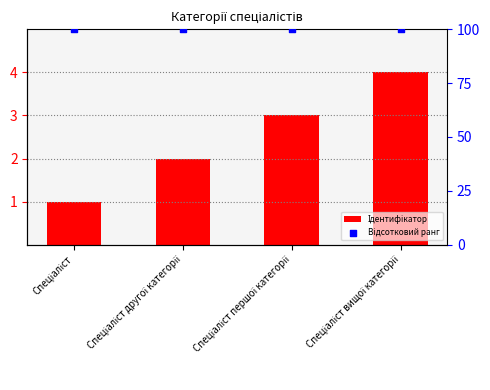

What are all the series names shown in the legend?

Ідентифікатор, Відсотковий ранг